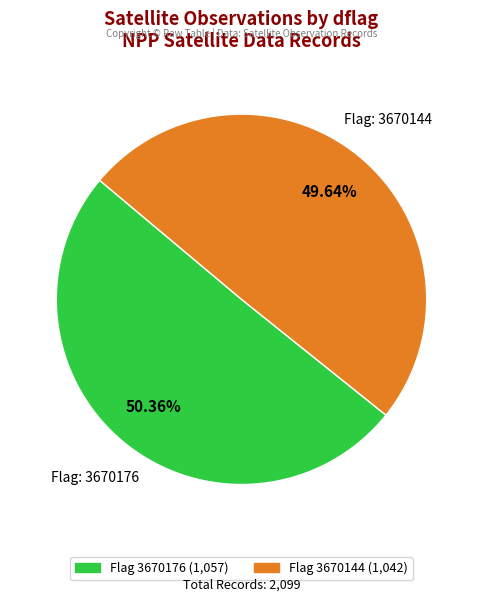

How many slices are in this pie chart?

2